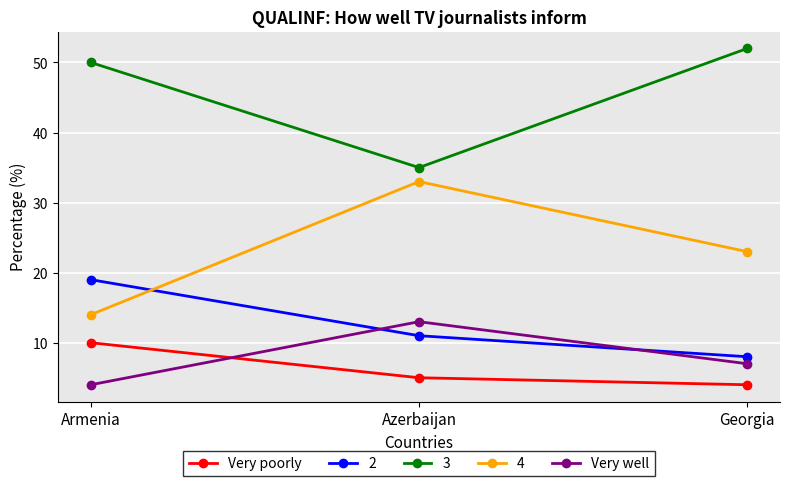

What is the difference between the maximum and minimum values in the Very well series?

9